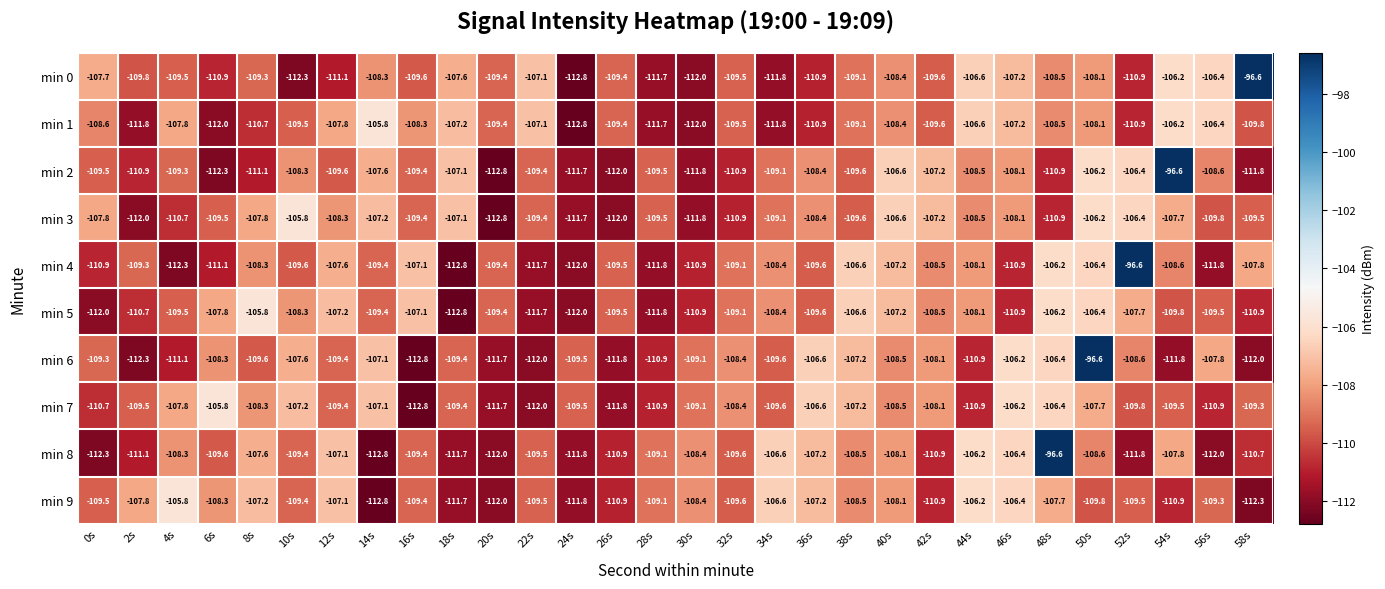

What is the smallest value displayed?

-112.8